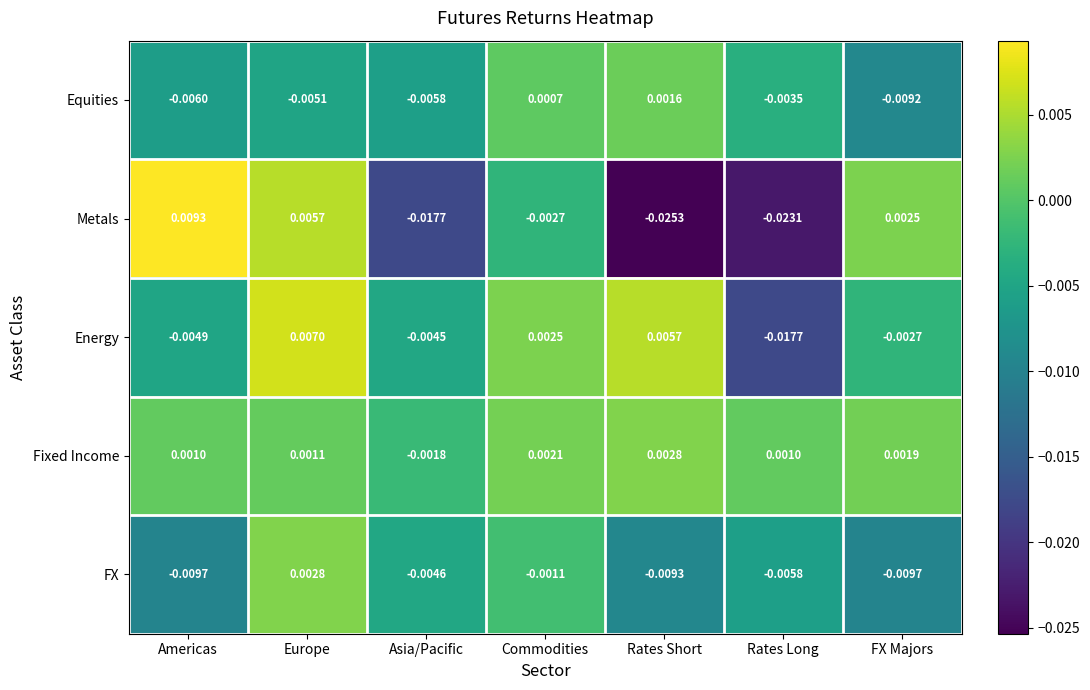

Where does the FX series first go above 0?

Europe